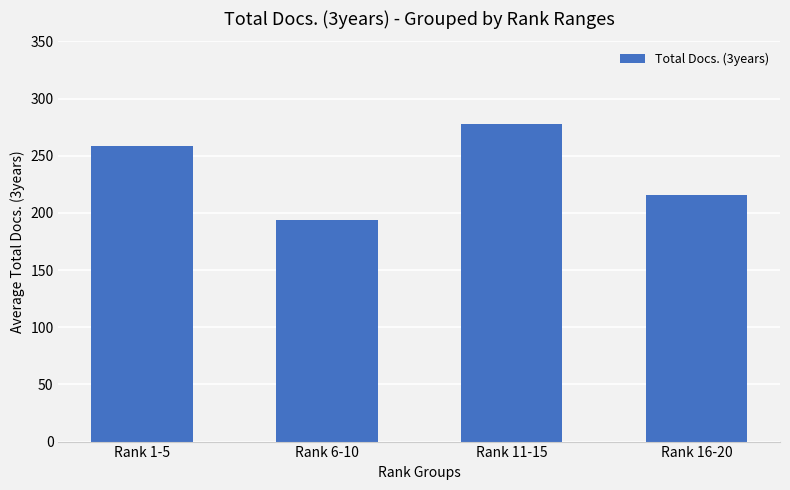

Does the chart contain any negative values?

No